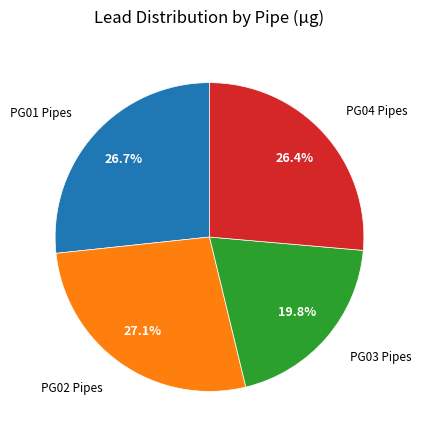

Does any single category account for the majority?

No